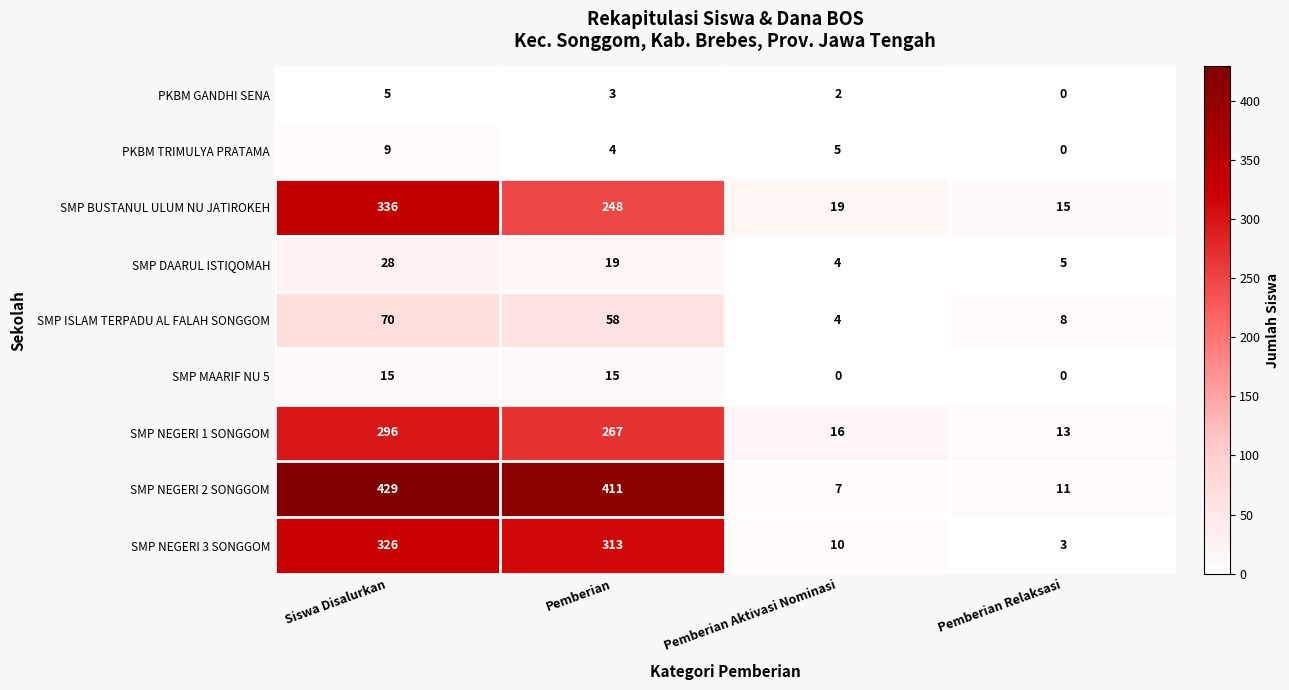

The SMP ISLAM TERPADU AL FALAH SONGGOM series shows 14 at Siswa Disalurkan. True or false?

False